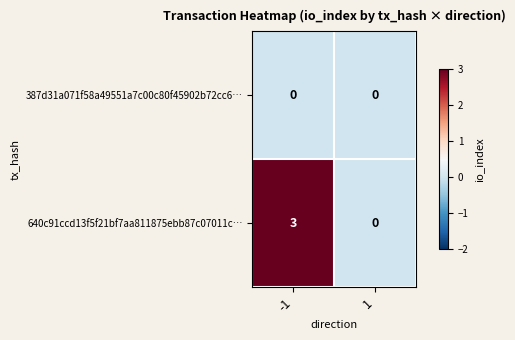

Which series has the largest total across all categories?

640c91ccd13f5f21bf7aa811875ebb87c07011c…